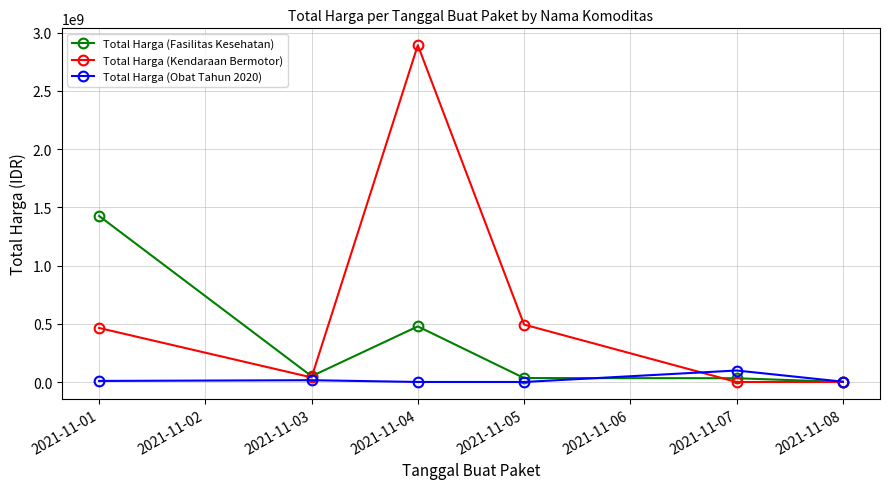

The value of Total Harga (Kendaraan Bermotor) at 2021-11-01 is 288333990. True or false?

False